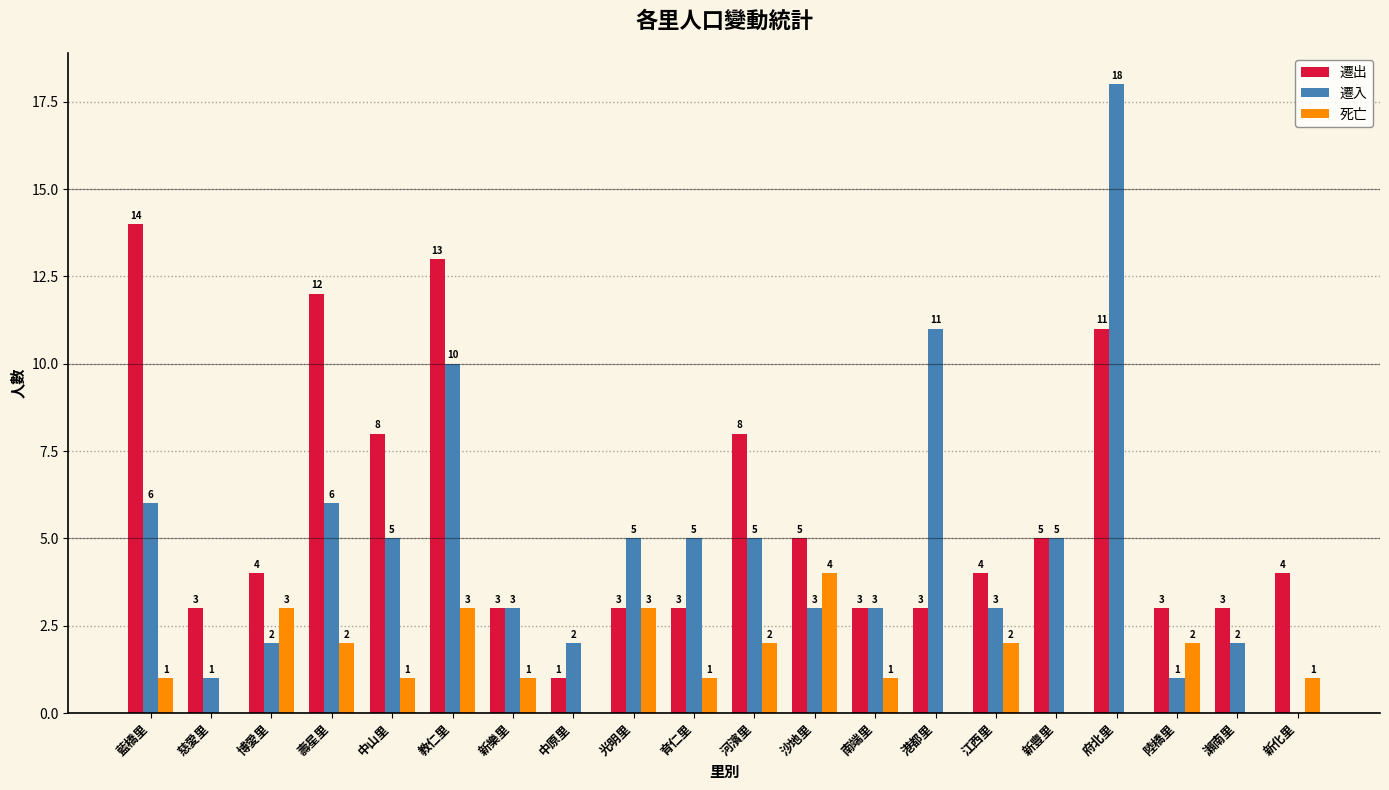

At which category is the sum across all series the highest?

府北里